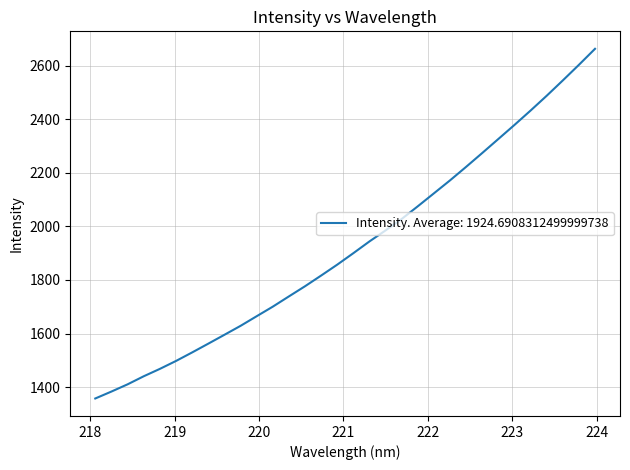

What is the difference between the maximum and minimum values?

1305.4